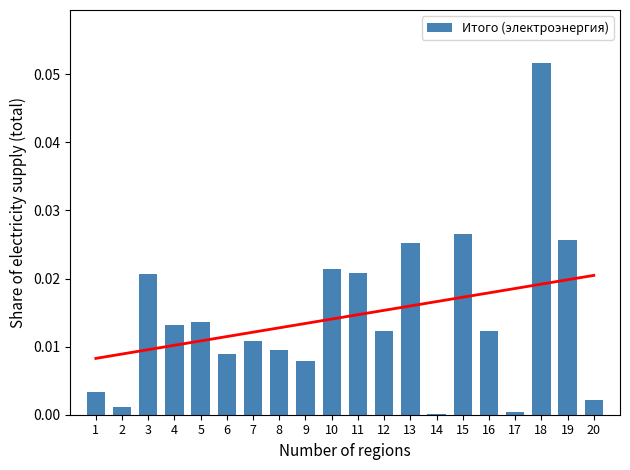

Which label corresponds to the largest value in the chart?

18